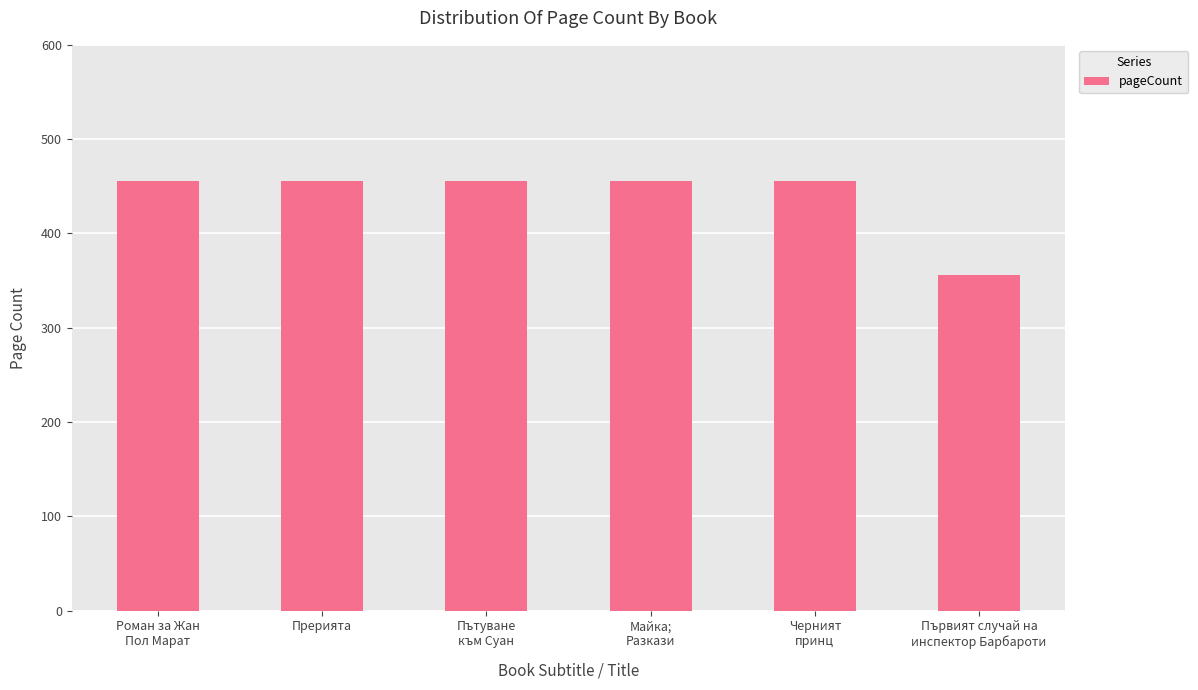

What is the label of the 2nd bar from the left?

Прерията